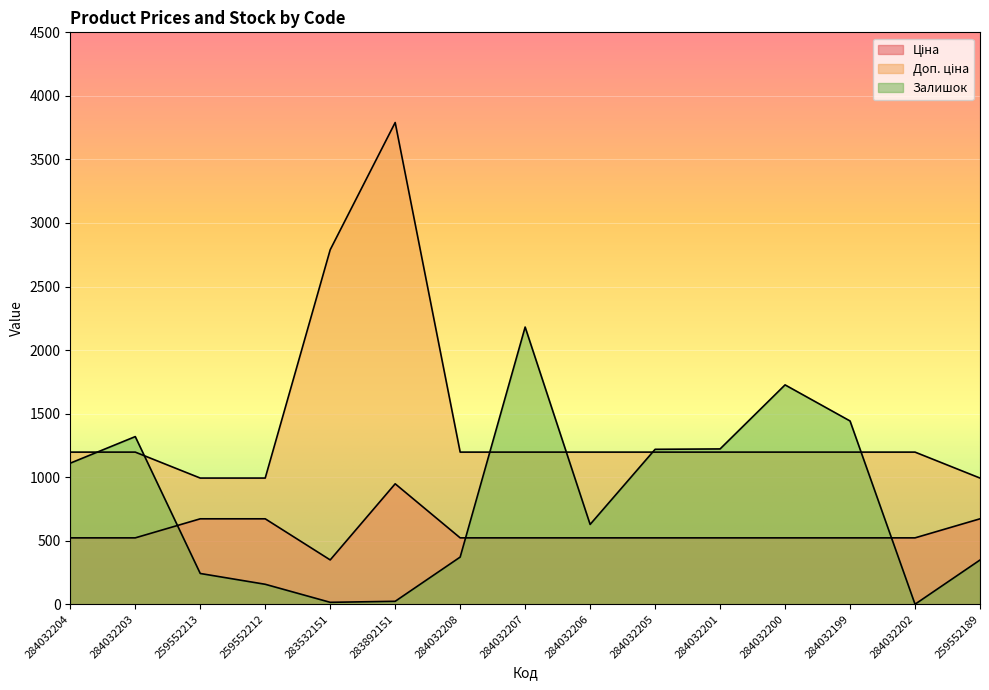

What is the spread (max minus min) of values at 284032206?

674.7